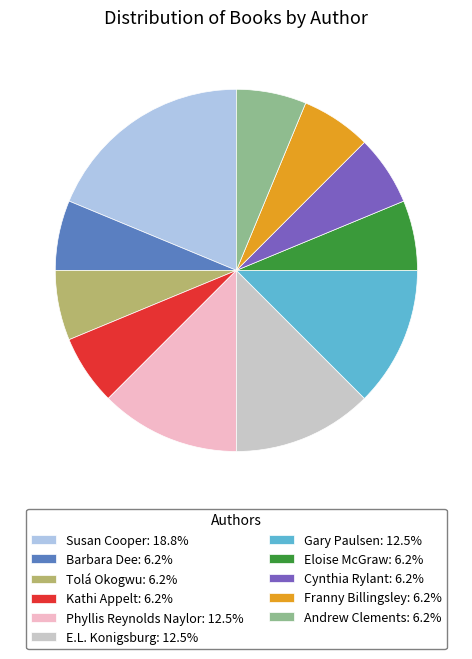

Do Andrew Clements: 6.2% and Phyllis Reynolds Naylor: 12.5% together represent more than half of the pie?

No